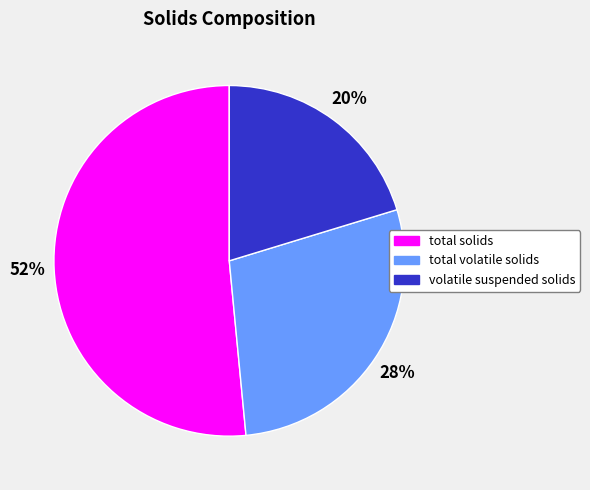

Does any single category account for the majority?

Yes